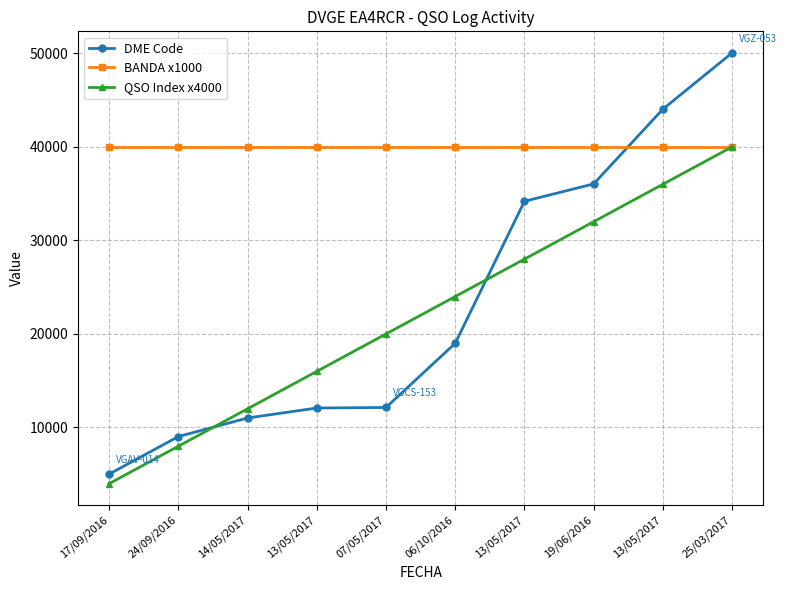

What is the spread (max minus min) of values at 13/05/2017?

27918